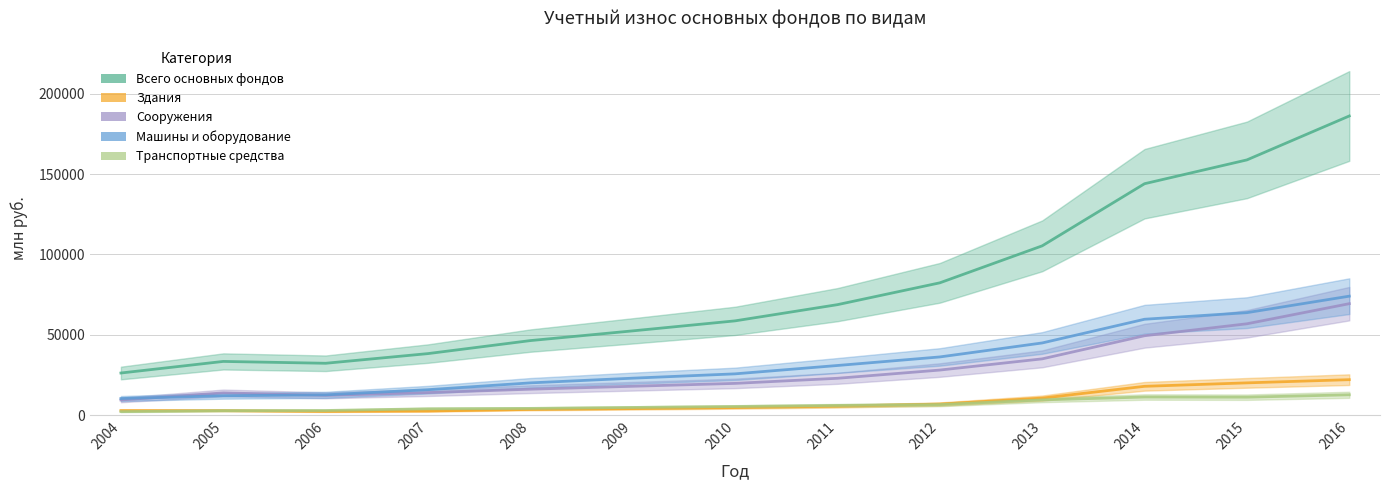

What is the smallest value displayed?

2221